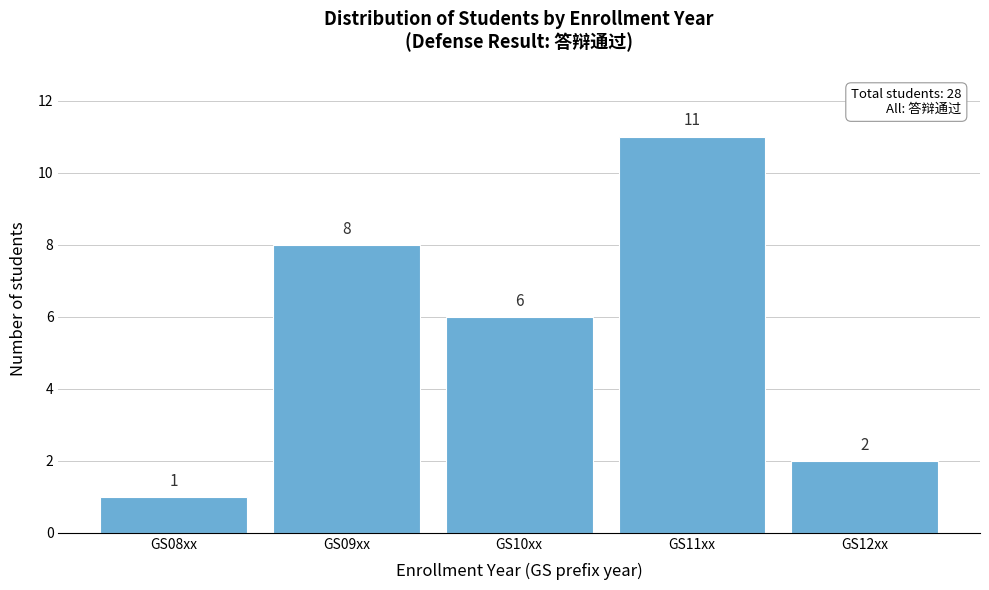

Reading left to right, extract all data points from this chart.

GS08xx=1	GS09xx=8	GS10xx=6	GS11xx=11	GS12xx=2